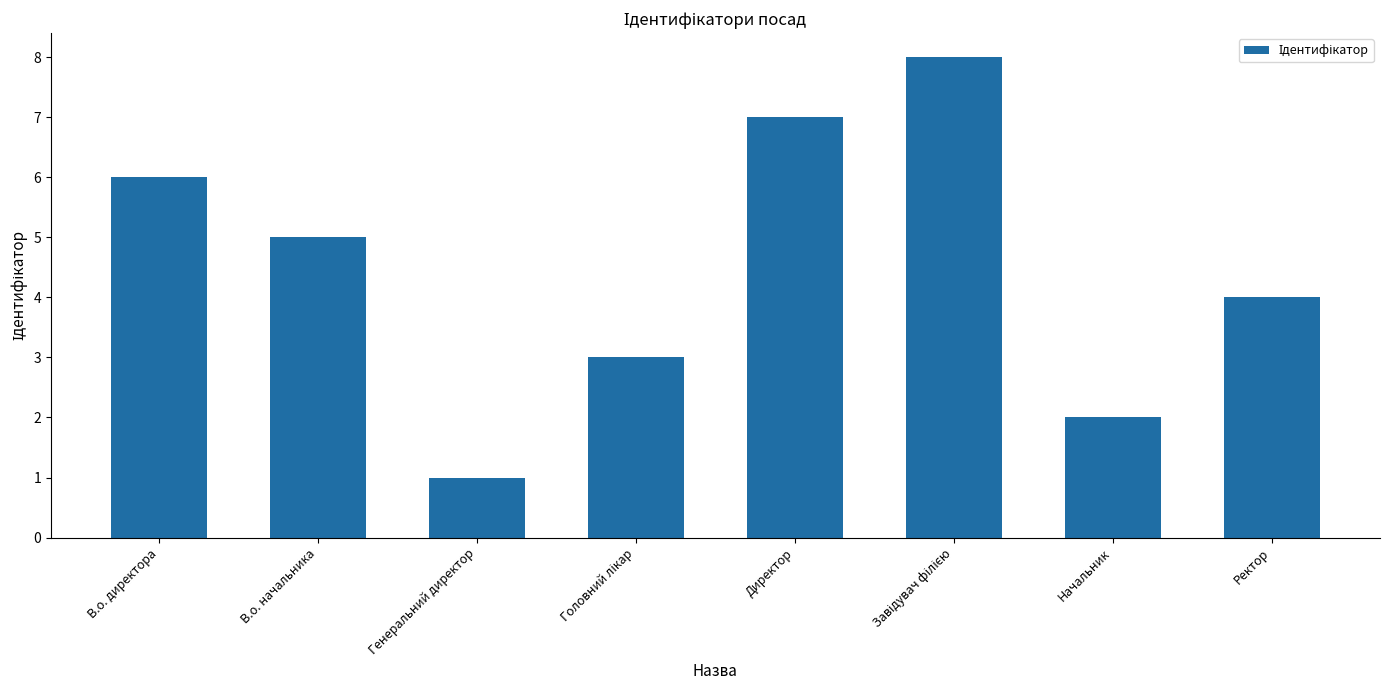

What value does the data have at Директор?

7